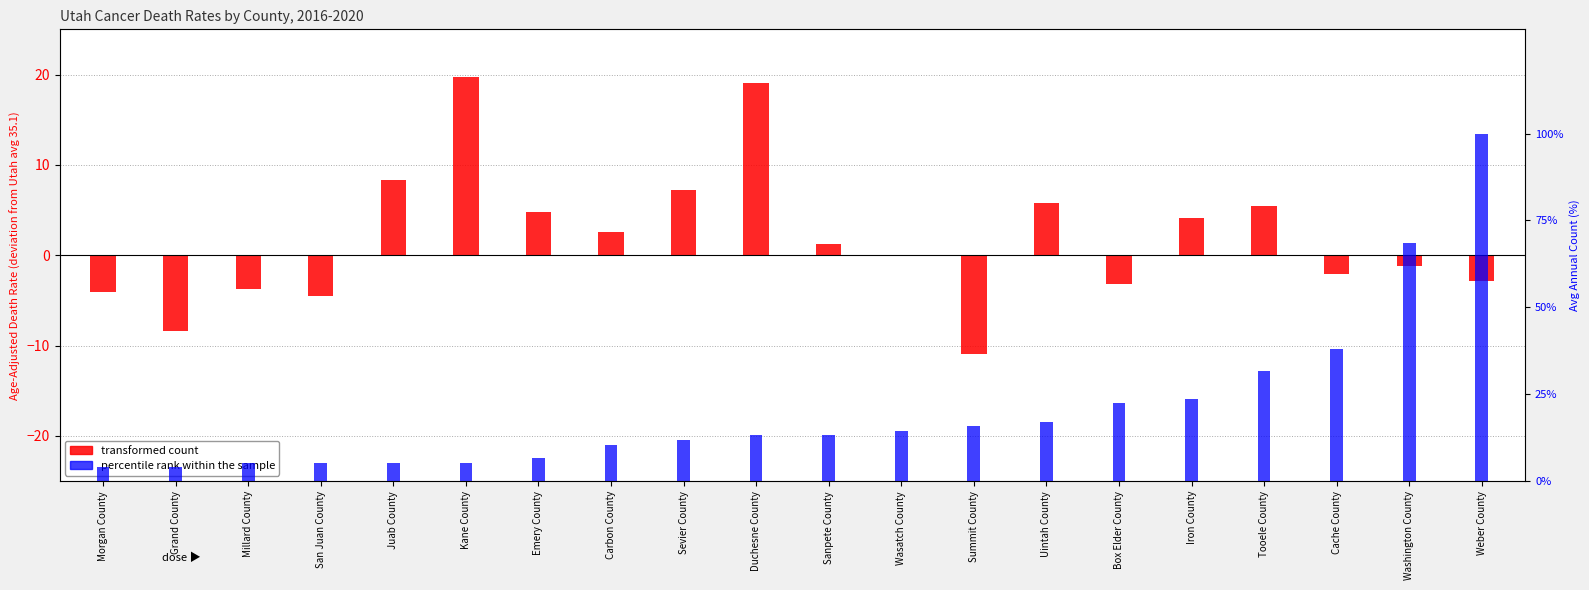

The value of percentile rank within the sample at Box Elder County is 9.9. True or false?

False